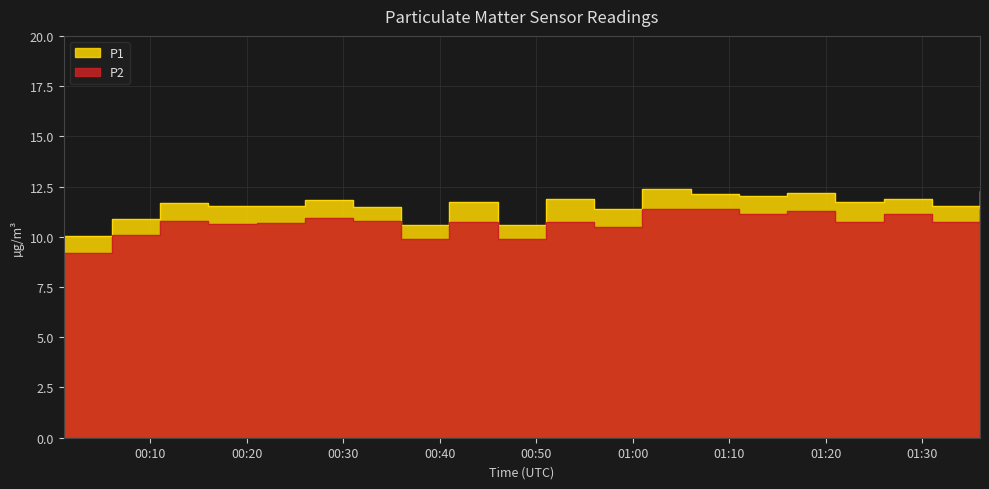

What is the average value of the P2 series?

10.7